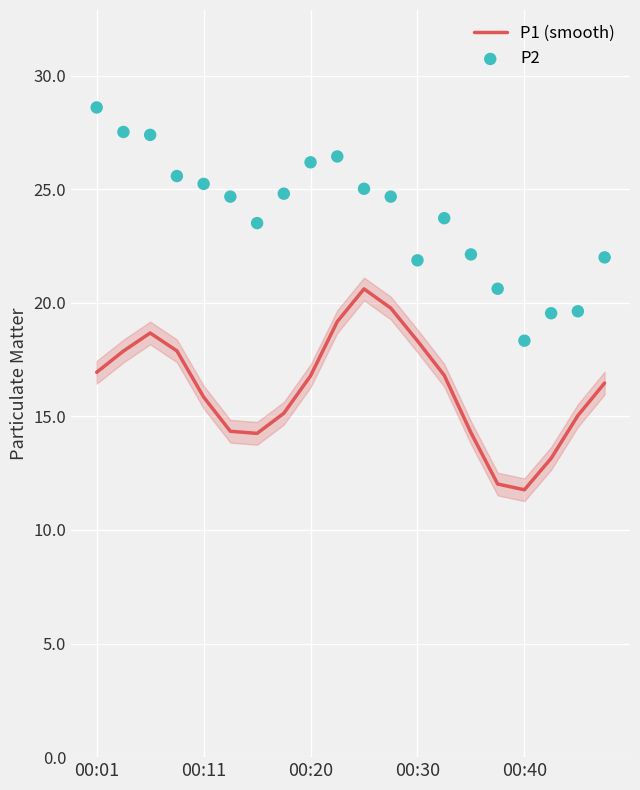

What is the total value across all series at 7?

39.9